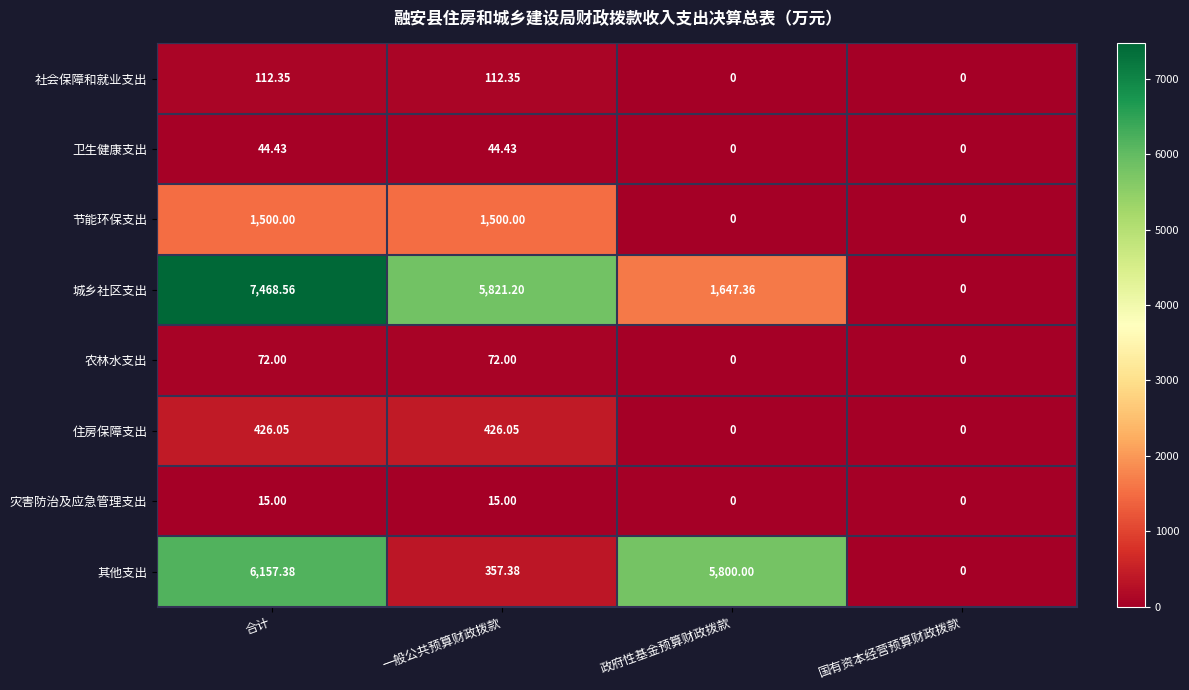

At which category does the chart reach its peak across all series?

合计